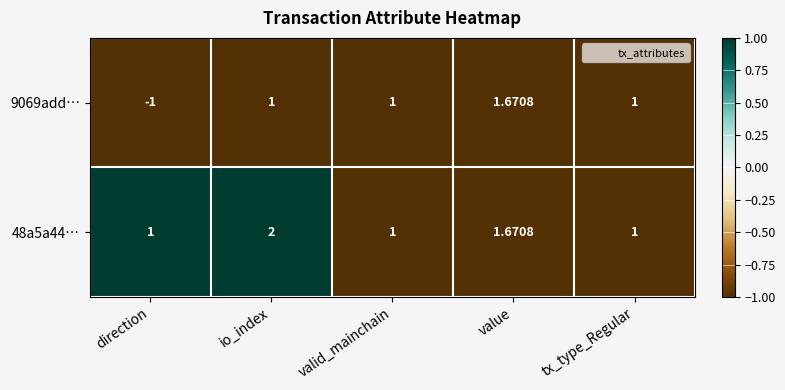

Which category has the lowest value across all series?

direction